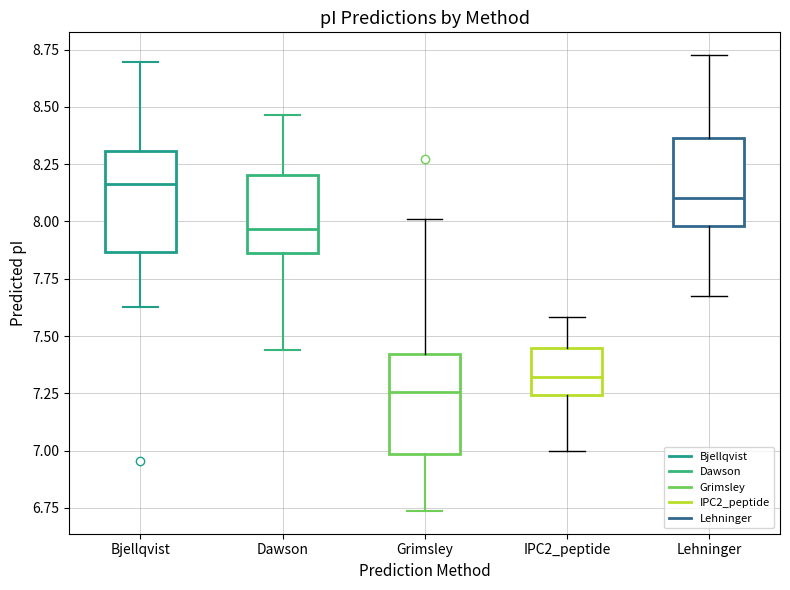

Reading left to right, read every box against the y-axis: the position of its median line, the range the box covers, and the ends of its whiskers. The values are not printed on the chart, so give them approximately, as read against the axis.

Bjellqvist: median 8.15, box 7.85 to 8.30, whiskers 7.65 to 8.70
Dawson: median 7.95, box 7.85 to 8.20, whiskers 7.45 to 8.45
Grimsley: median 7.25, box 7.00 to 7.40, whiskers 6.75 to 8.00
IPC2_peptide: median 7.30, box 7.25 to 7.45, whiskers 7.00 to 7.60
Lehninger: median 8.10, box 8.00 to 8.35, whiskers 7.65 to 8.75